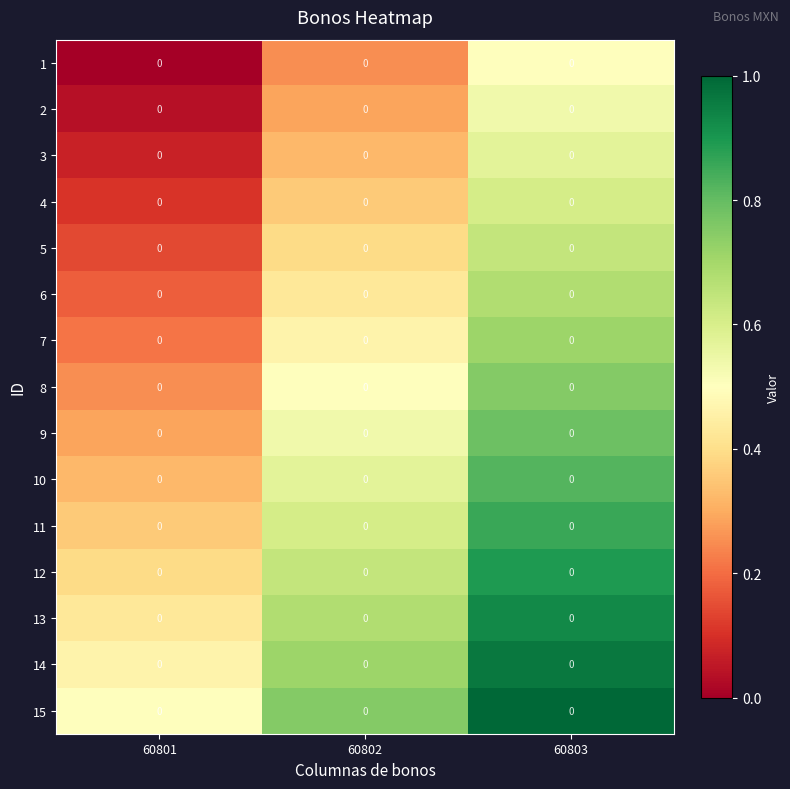

What is the difference between the highest and lowest values at 60802?

0.5